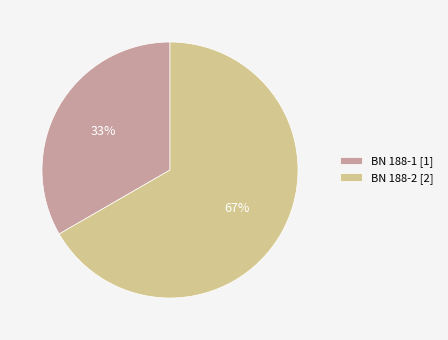

True or false: BN 188-2 accounts for 59% of the total.

False